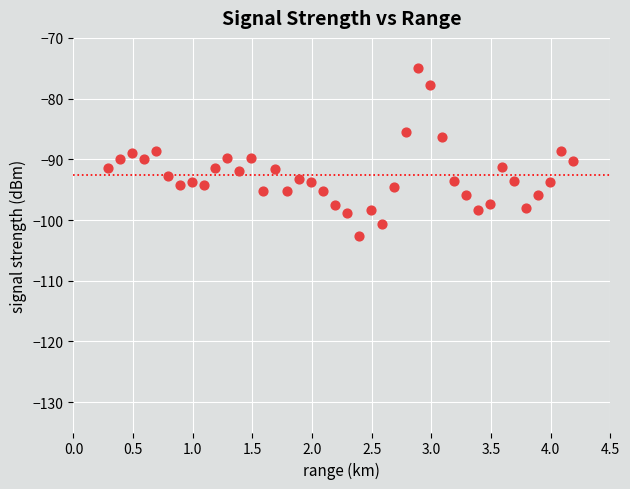

What is the range of Y values (max minus min)?

27.6